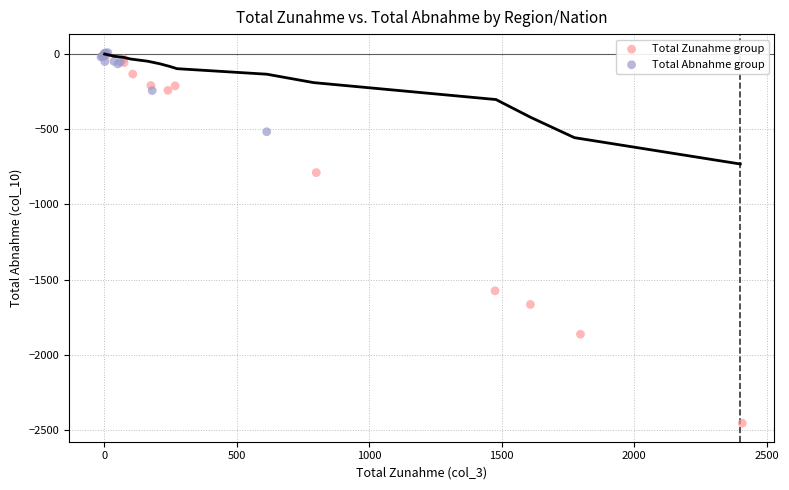

Which series reaches the minimum Y coordinate?

Total Zunahme group